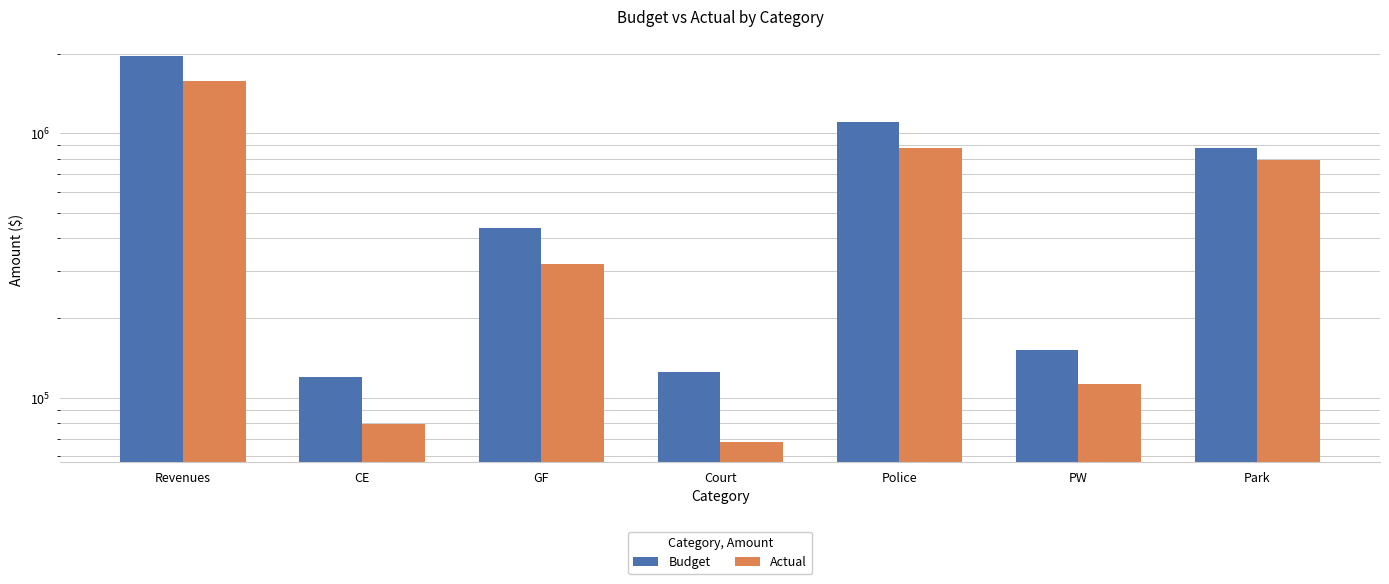

Rank the series by their maximum value, from lowest to highest.

Actual, Budget